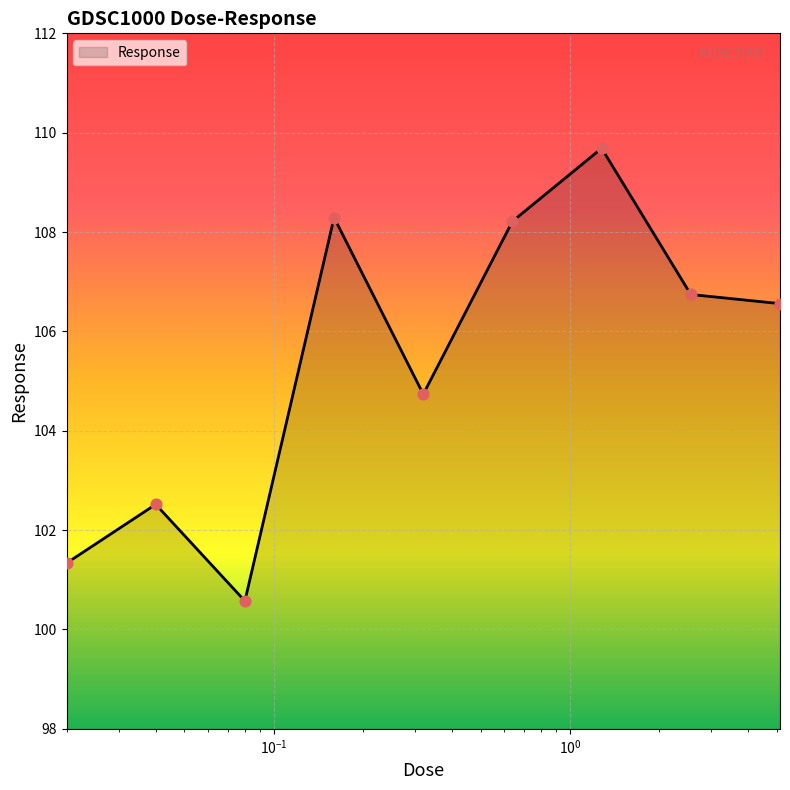

What is the smallest value displayed?

100.6